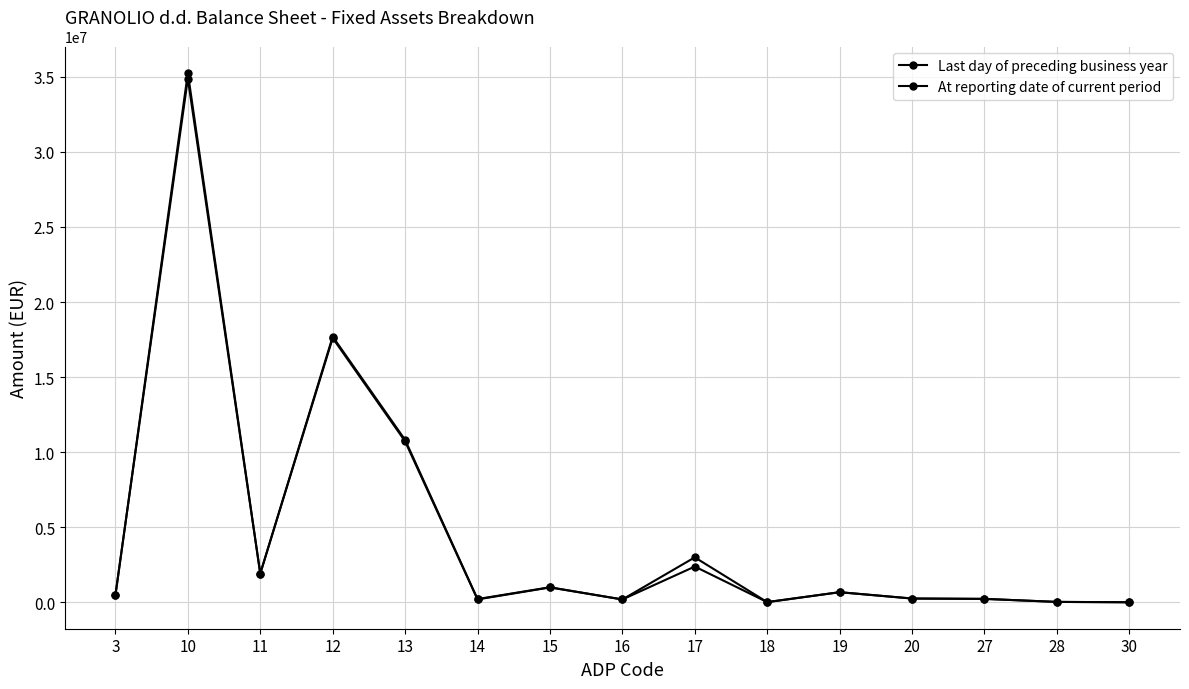

At which label is Last day of preceding business year closest to 17439577?

12